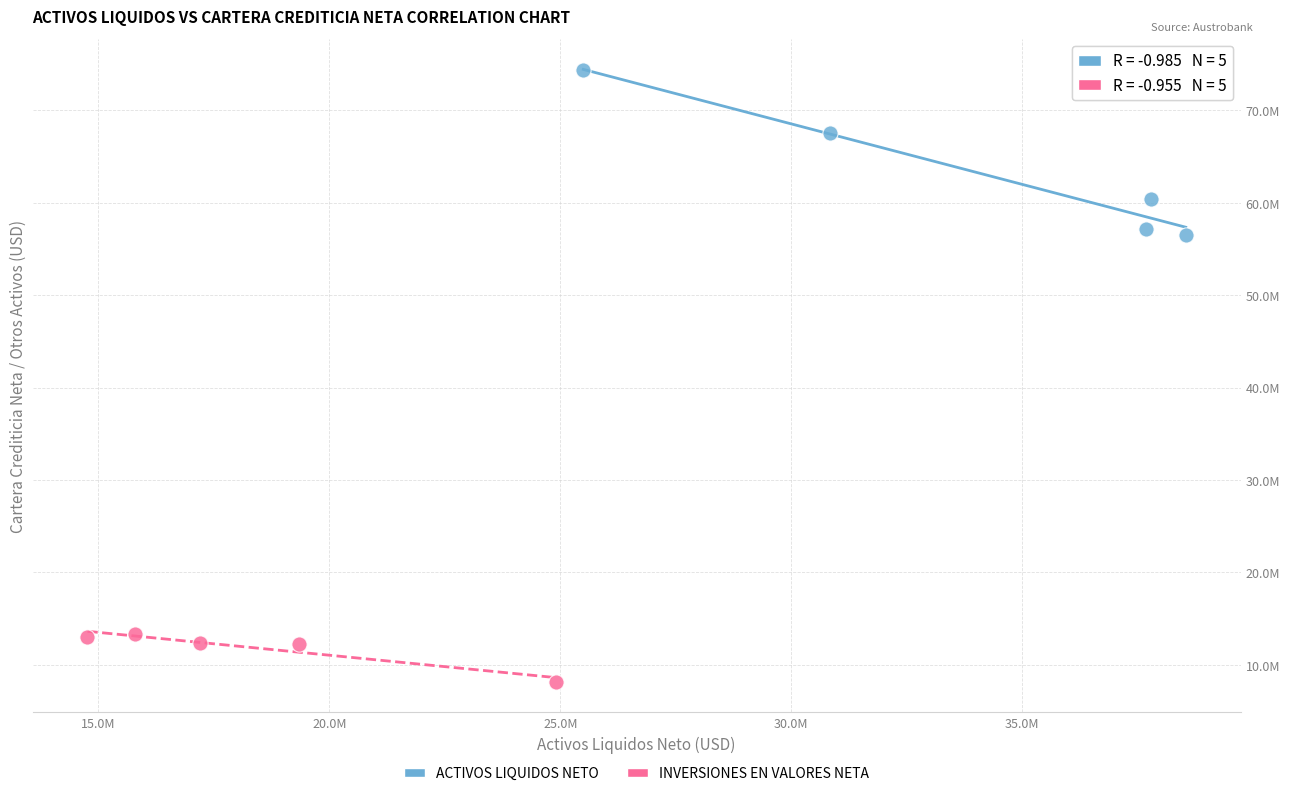

Which series contains the lowest Y value?

INVERSIONES EN VALORES NETA